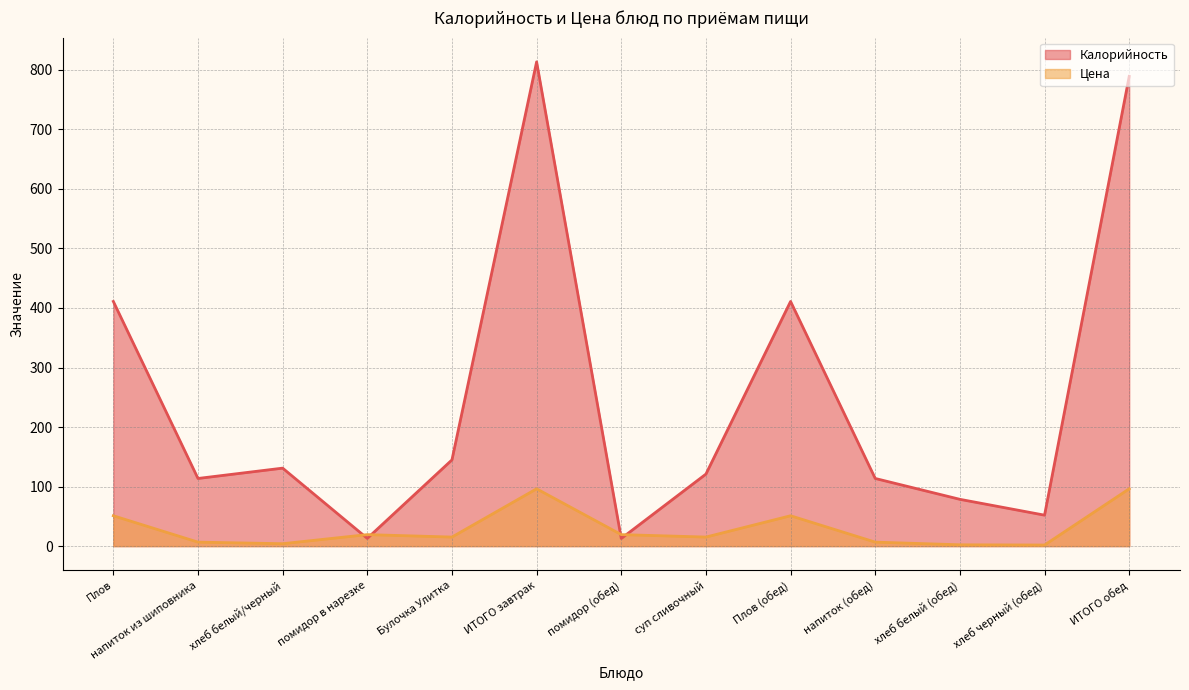

How many lines are shown in the chart?

2